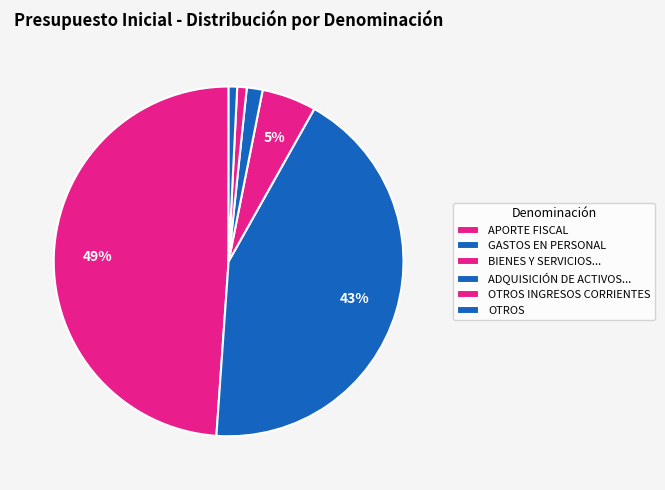

Which category has the biggest portion of the pie?

APORTE FISCAL